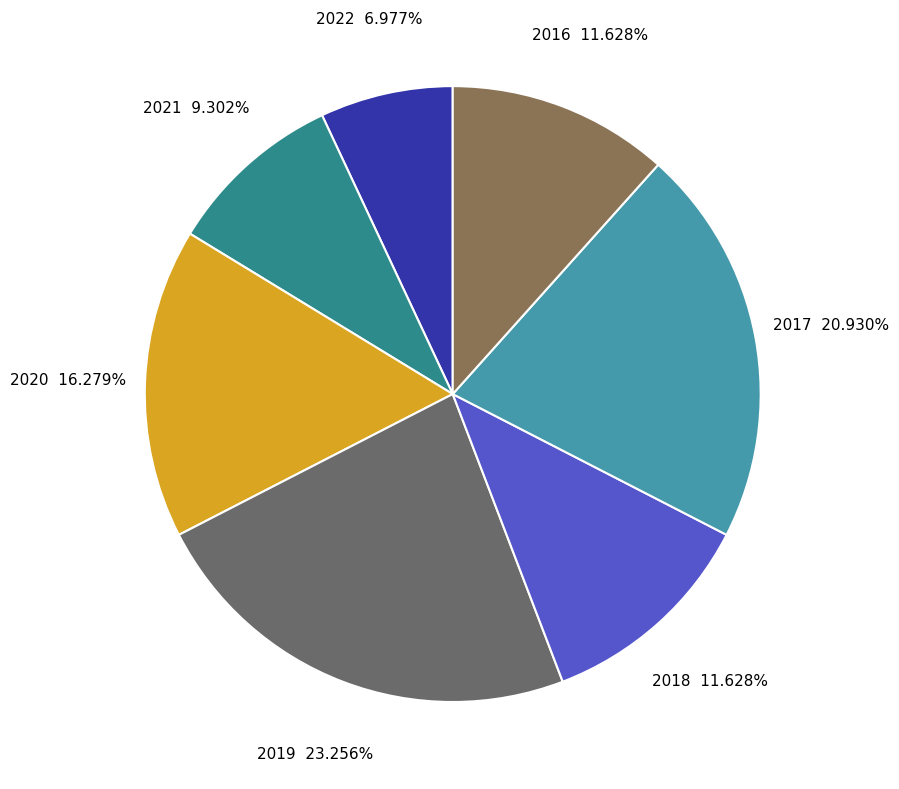

How many slices are in this pie chart?

7